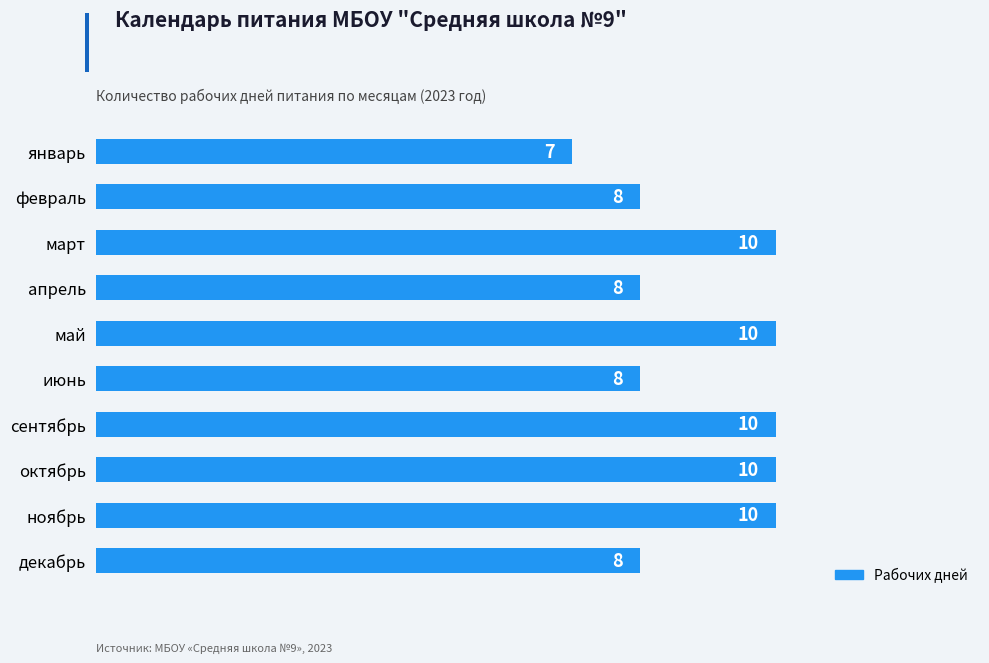

What is the difference between the maximum and minimum values?

3